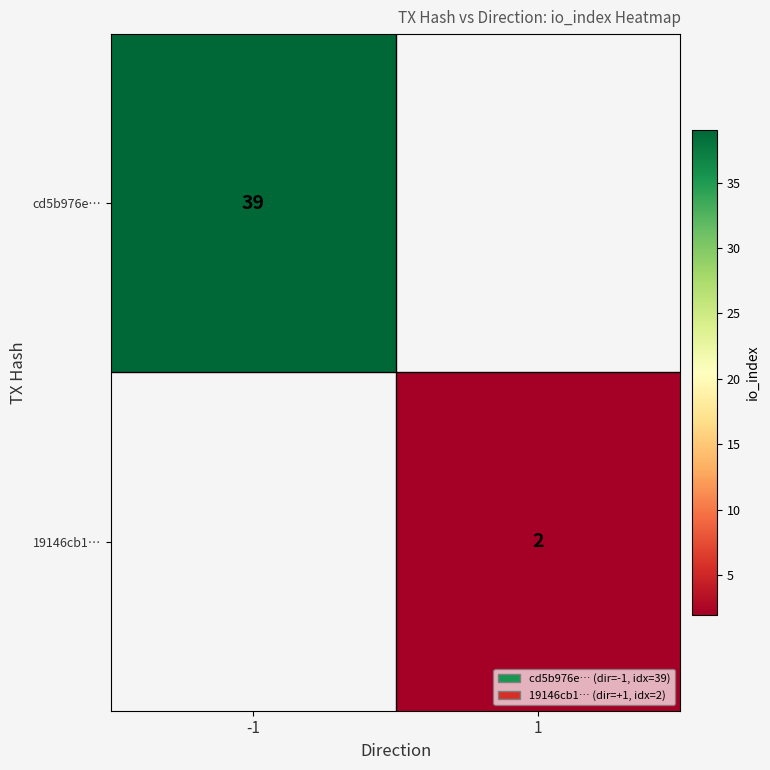

True or false: cd5b976e… has a value of 17 at -1.

False